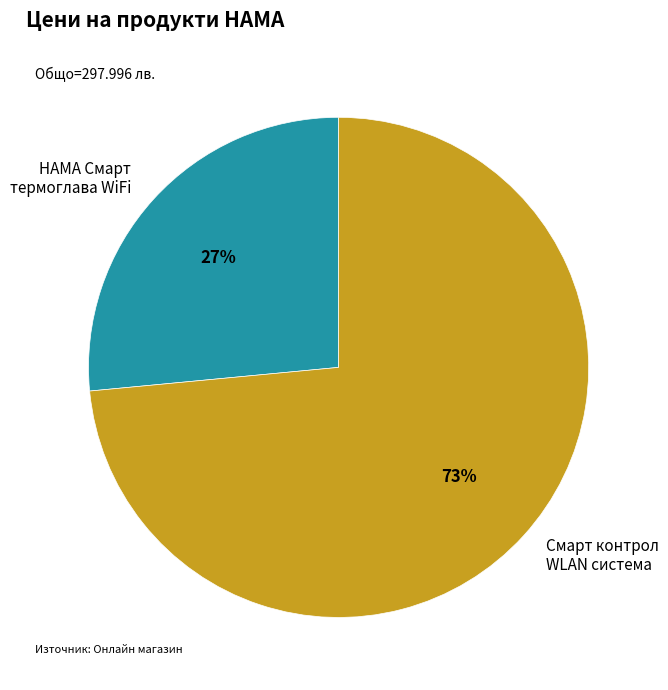

How many segments does this pie chart have?

2